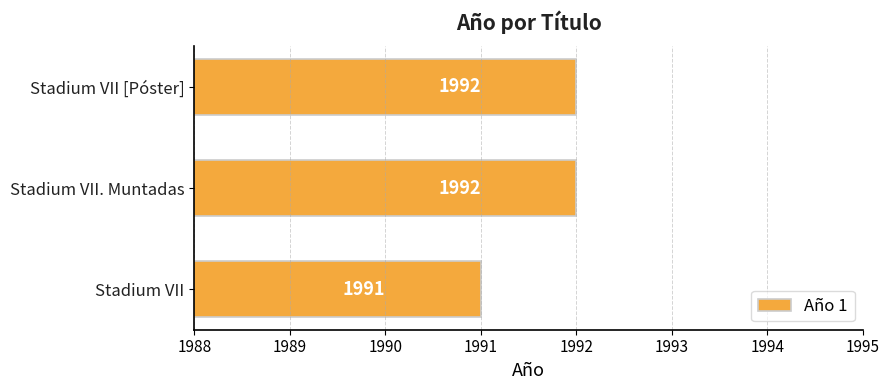

Does the chart contain any negative values?

No